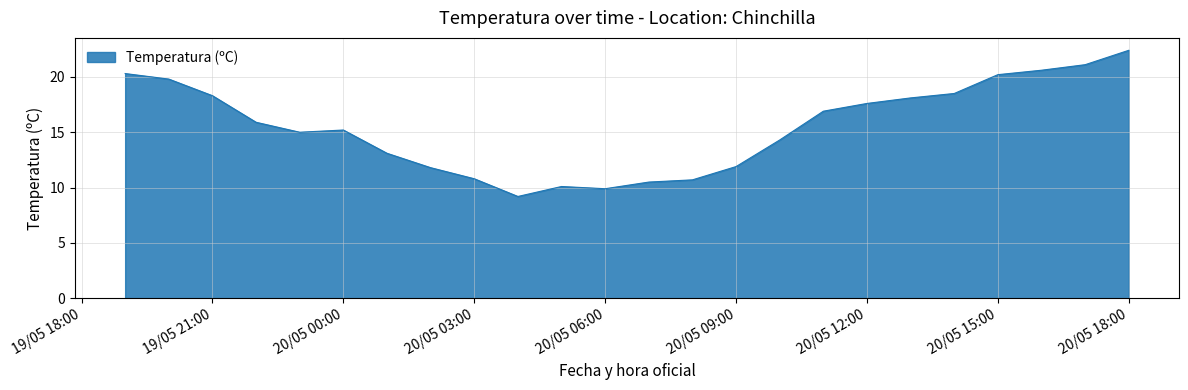

What is the maximum value shown in the chart?

22.4